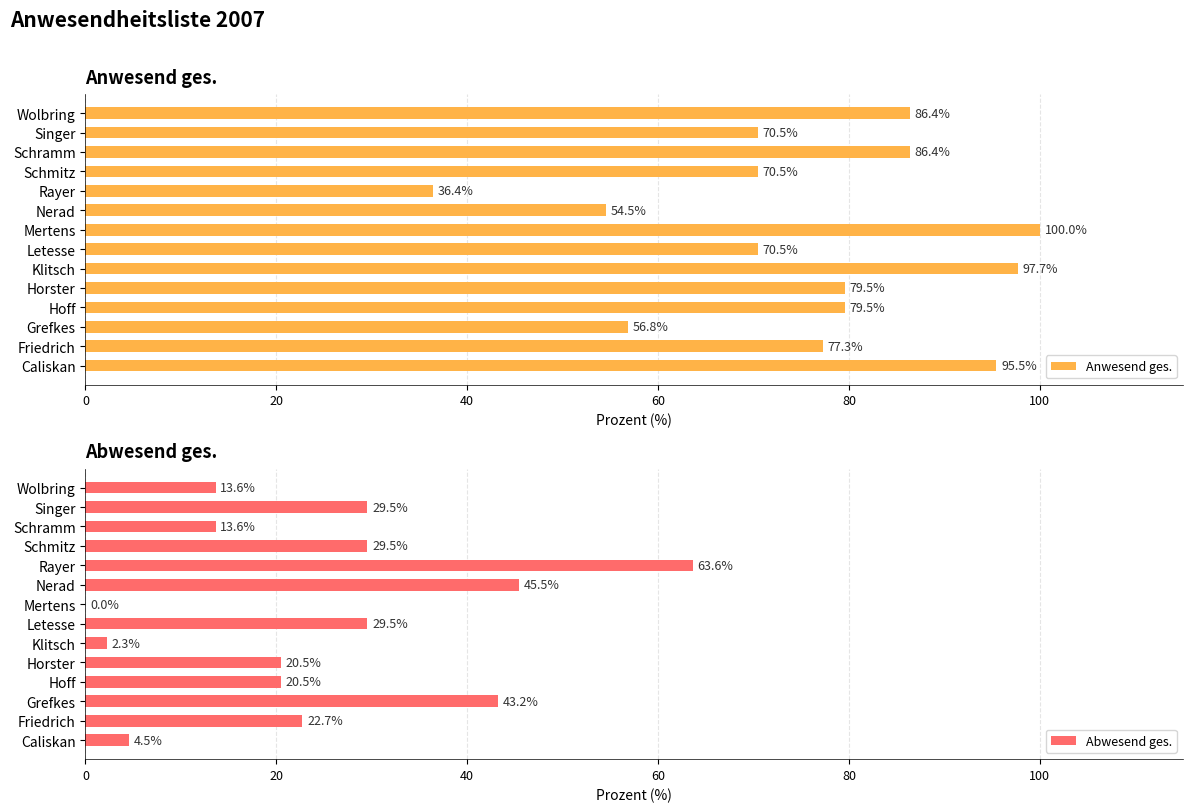

What is the average value of the Abwesend ges. series?

24.2